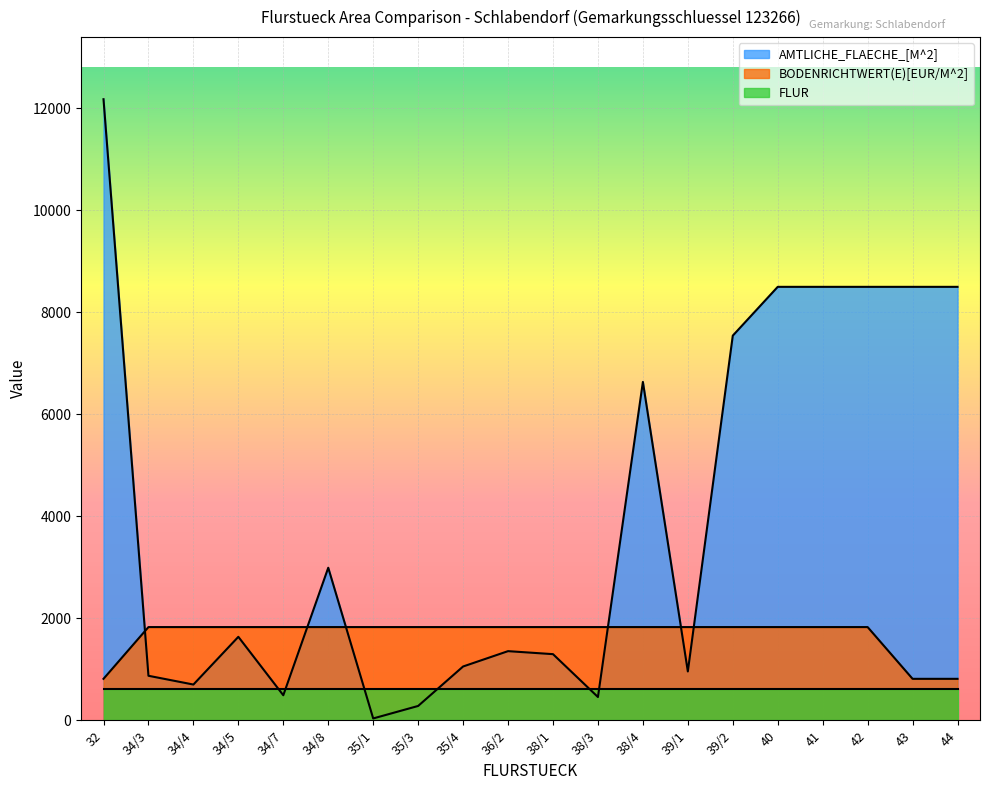

What is the lowest value of the AMTLICHE_FLAECHE_[M^2] series?

35.0